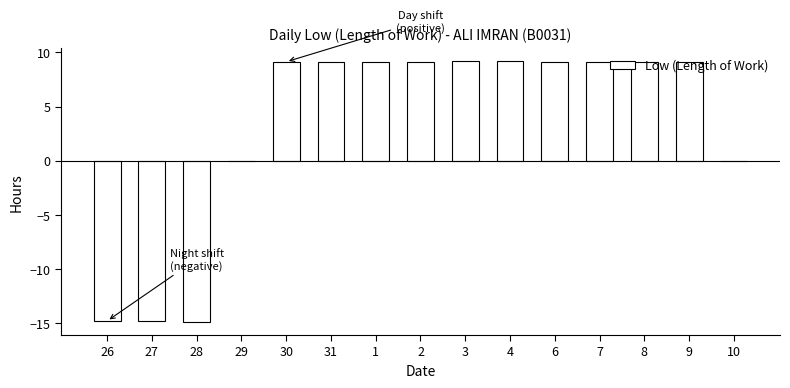

True or false: the data shows 14.8 at 6.

False